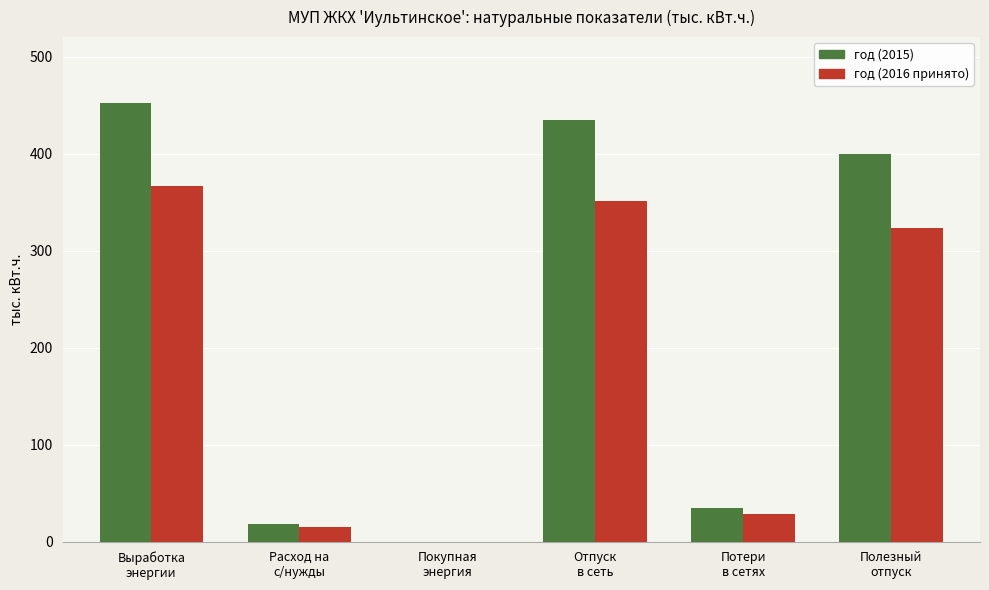

Which series has the largest total across all categories?

год (2015)